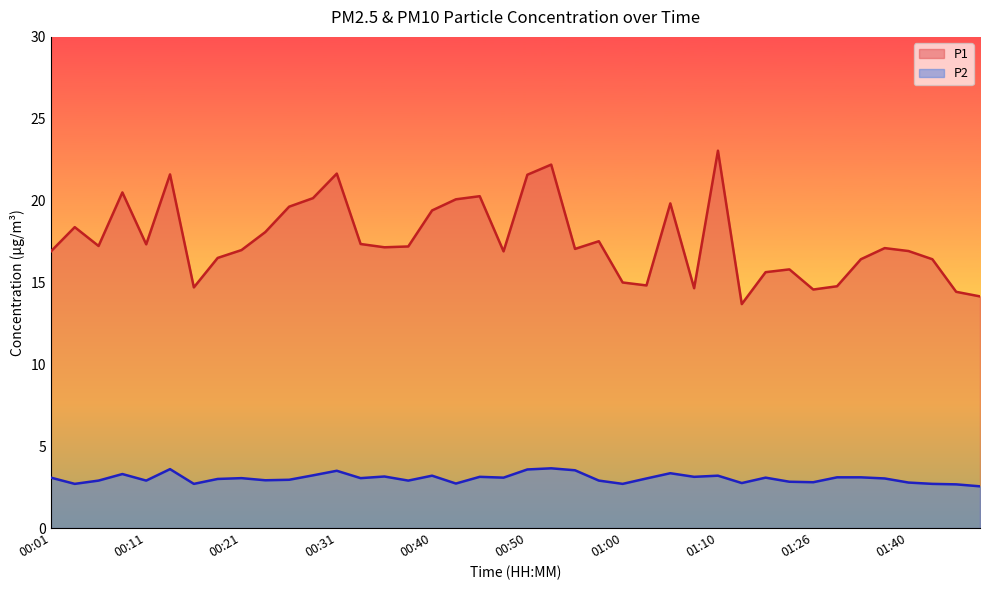

Which label corresponds to the largest value in the chart?

01:10